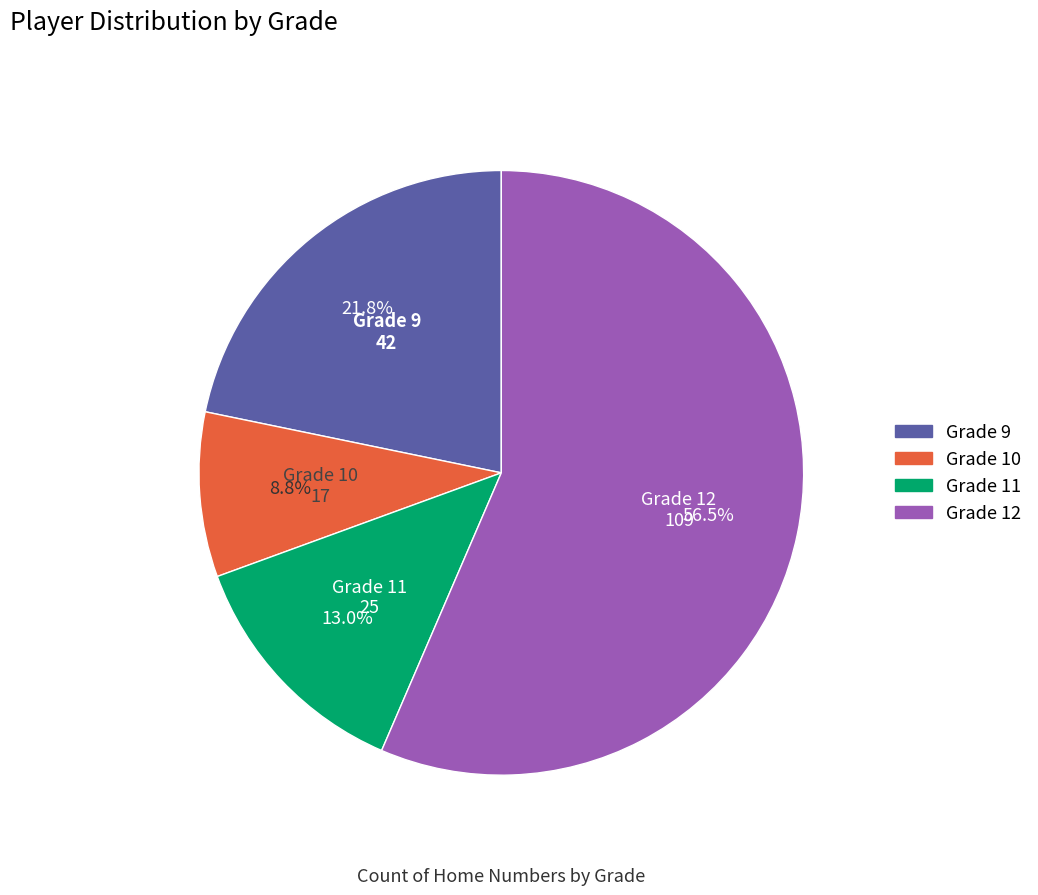

Does any single category account for the majority?

Yes